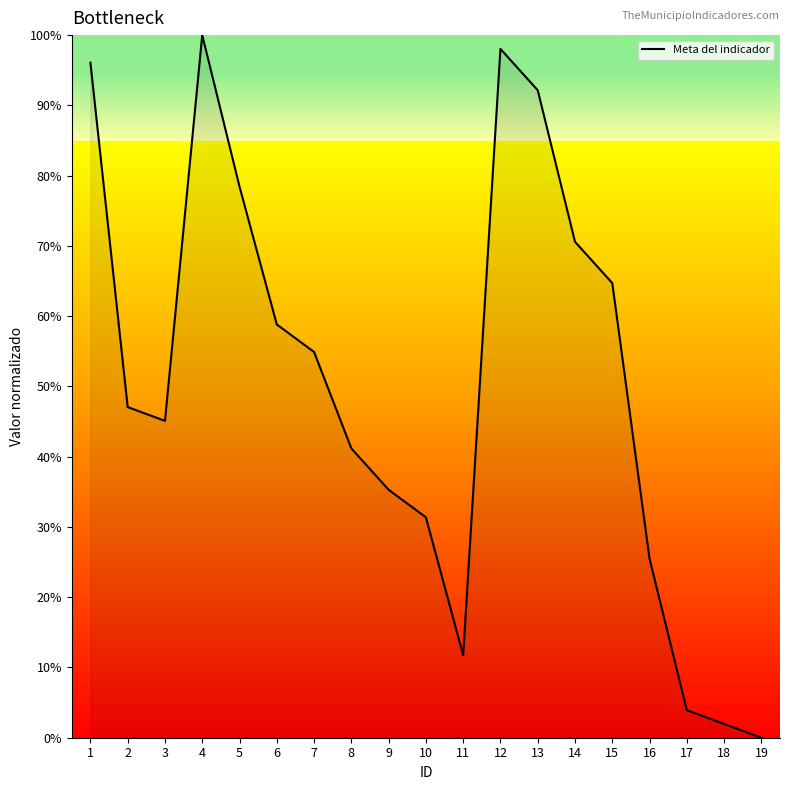

Reading right to left, list all the values displayed in this chart.

0.0	2.0	3.9	25.5	64.7	70.6	92.2	98.0	11.8	31.4	35.3	41.2	54.9	58.8	78.4	100.0	45.1	47.1	96.1